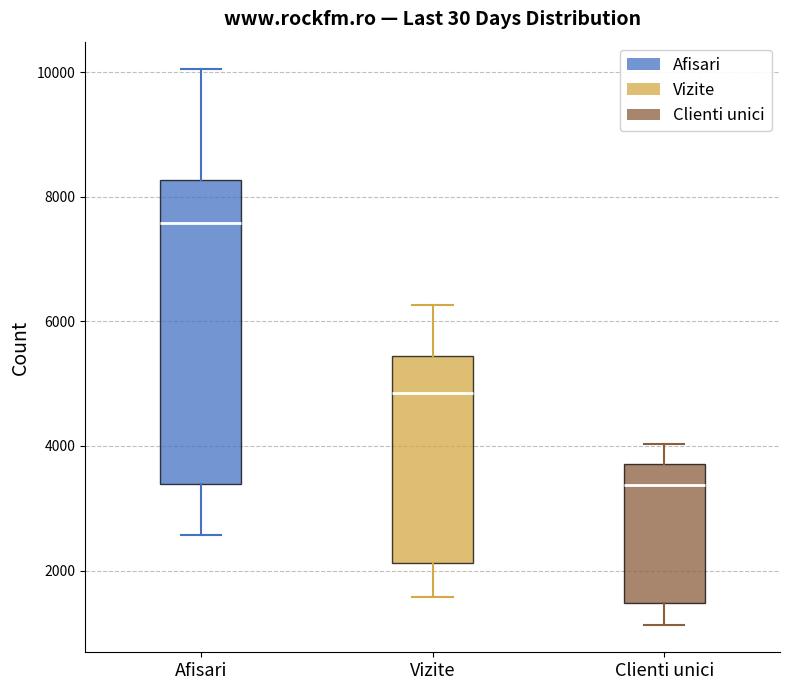

Which box has the highest median line?

Afisari